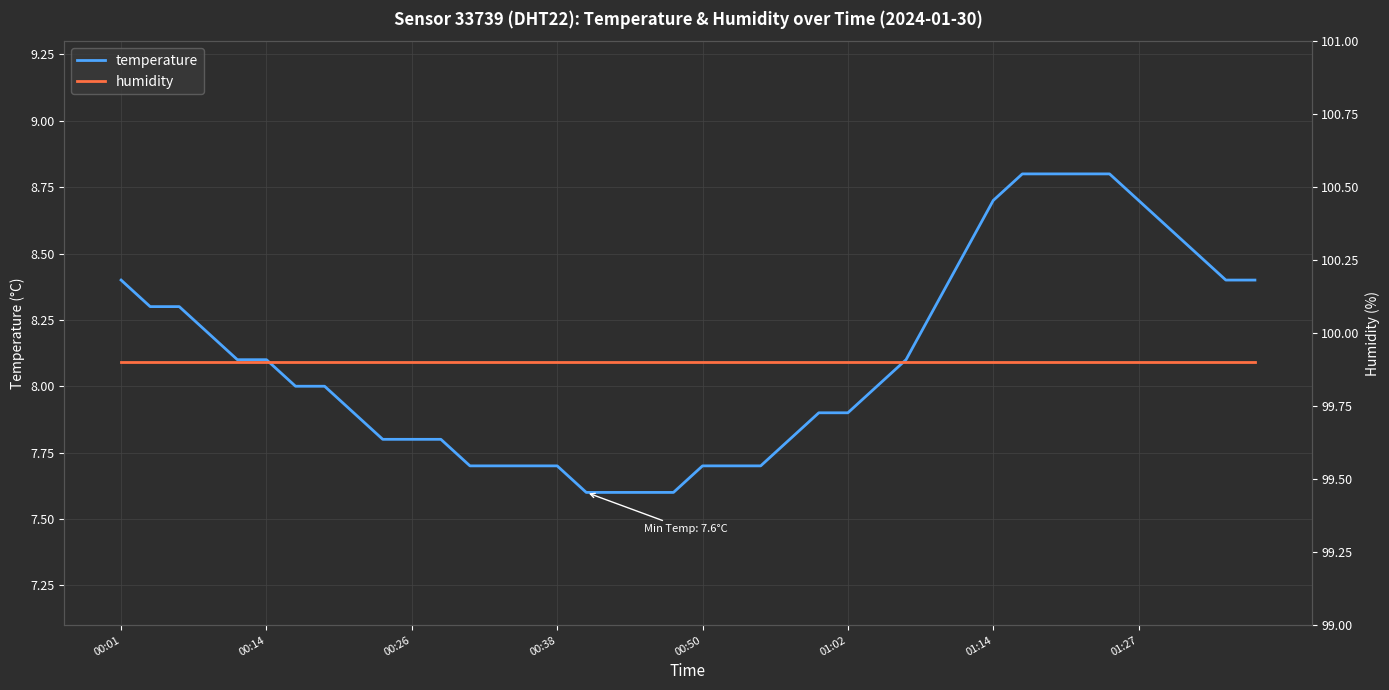

What is the minimum value for temperature?

7.6